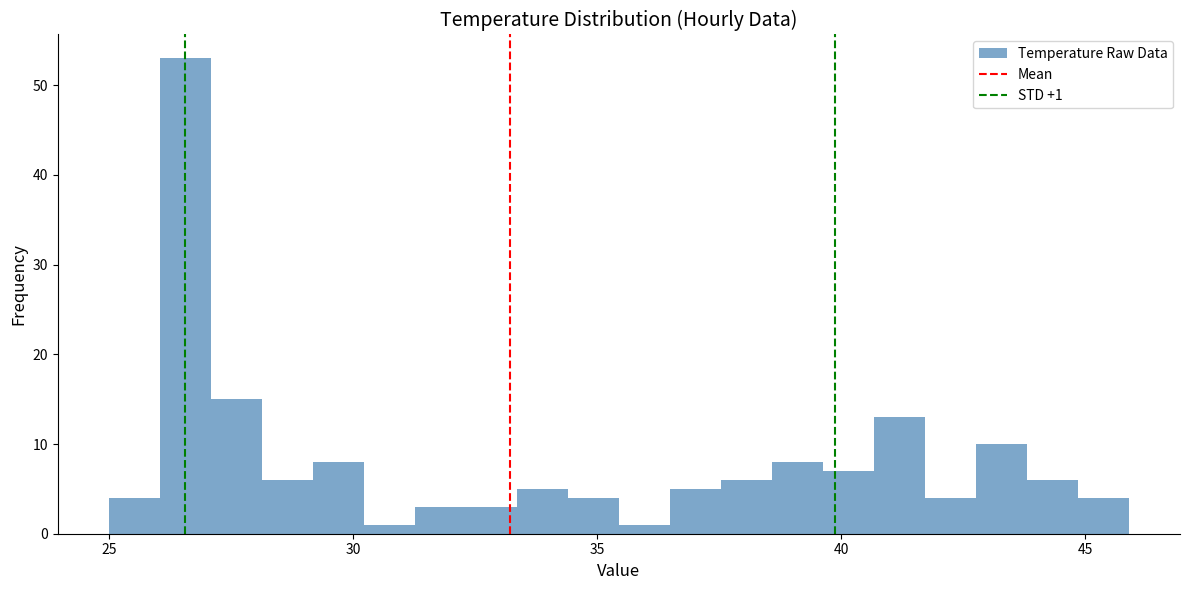

Around what value on the x-axis is the tallest bar? Give the approximate position of its centre, as read against the axis.

26.5